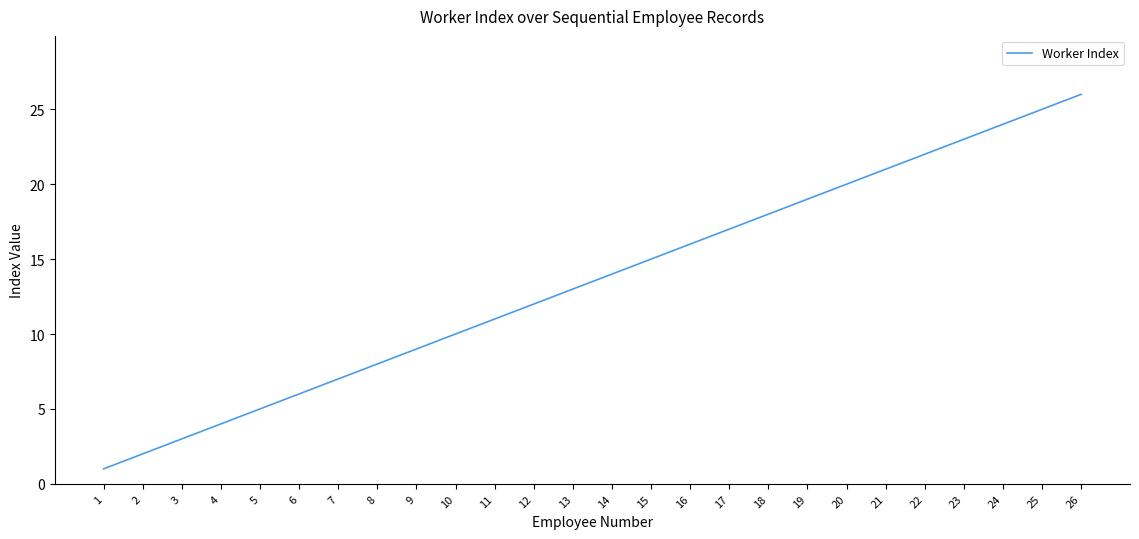

List the labels in order of value, smallest first.

1, 2, 3, 4, 5, 6, 7, 8, 9, 10, 11, 12, 13, 14, 15, 16, 17, 18, 19, 20, 21, 22, 23, 24, 25, 26